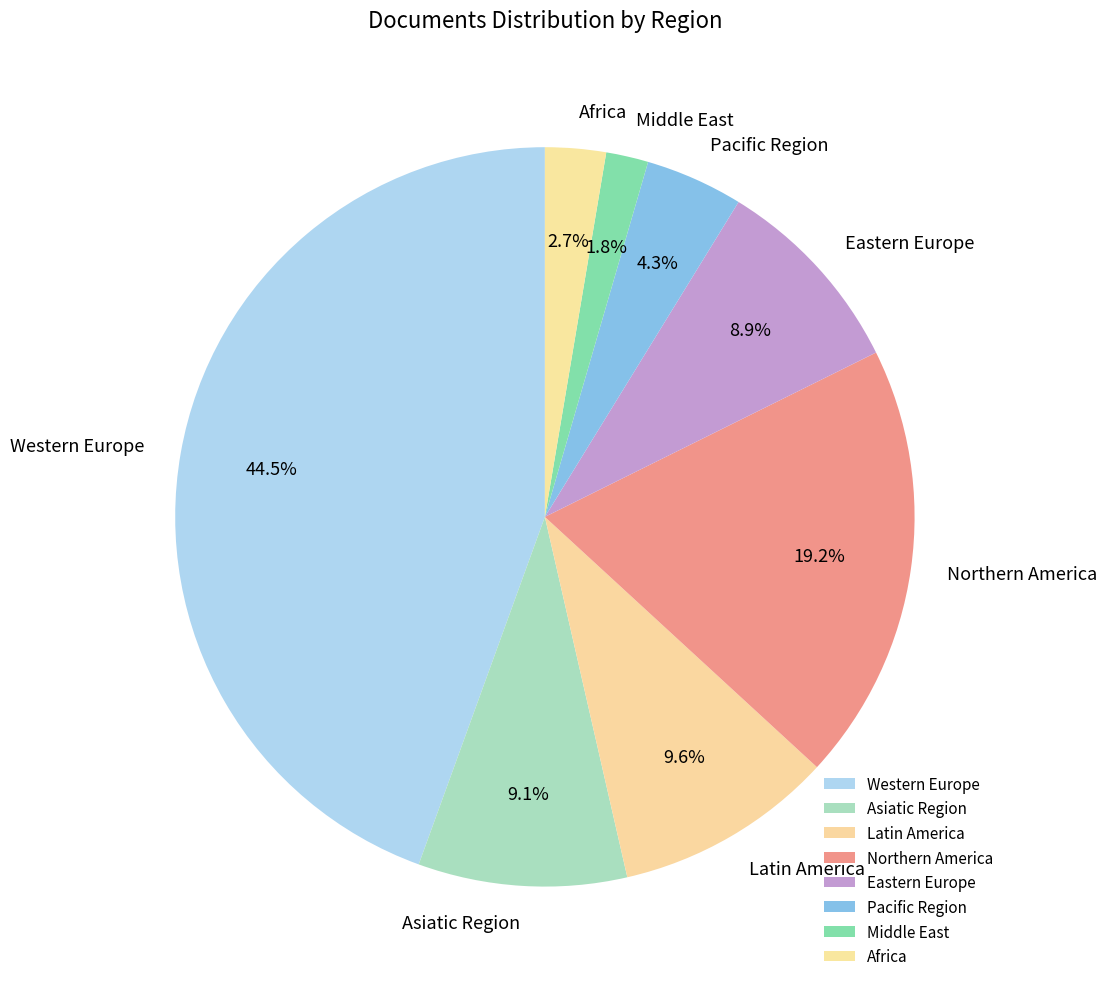

Count the number of slices in the pie.

8